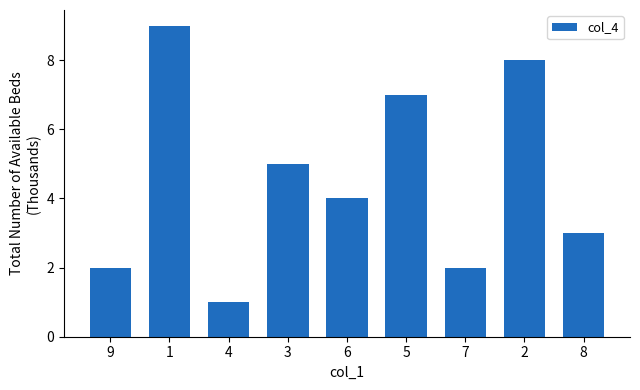

Reading right to left, what are all the values shown in this chart?

8=3	2=8	7=2	5=7	6=4	3=5	4=1	1=9	9=2